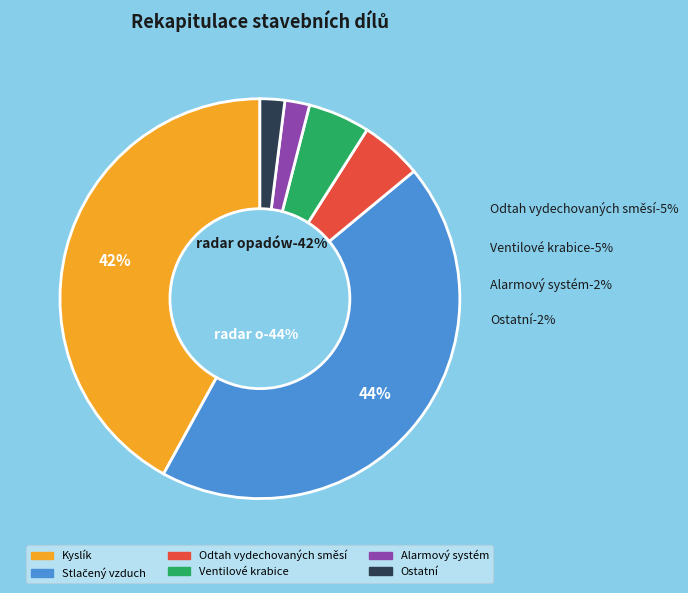

Is the sum of Alarmový systém and Ostatní greater than half?

No